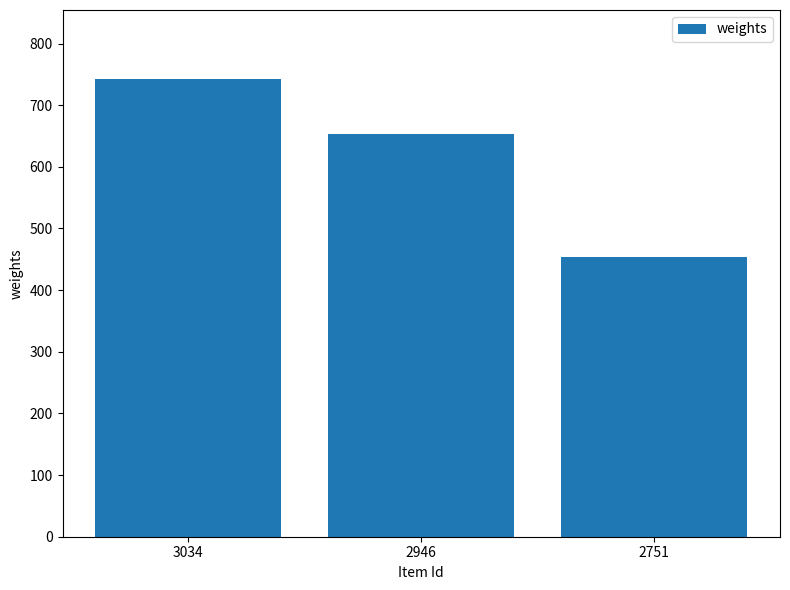

True or false: the data shows 453 at 2751.

True